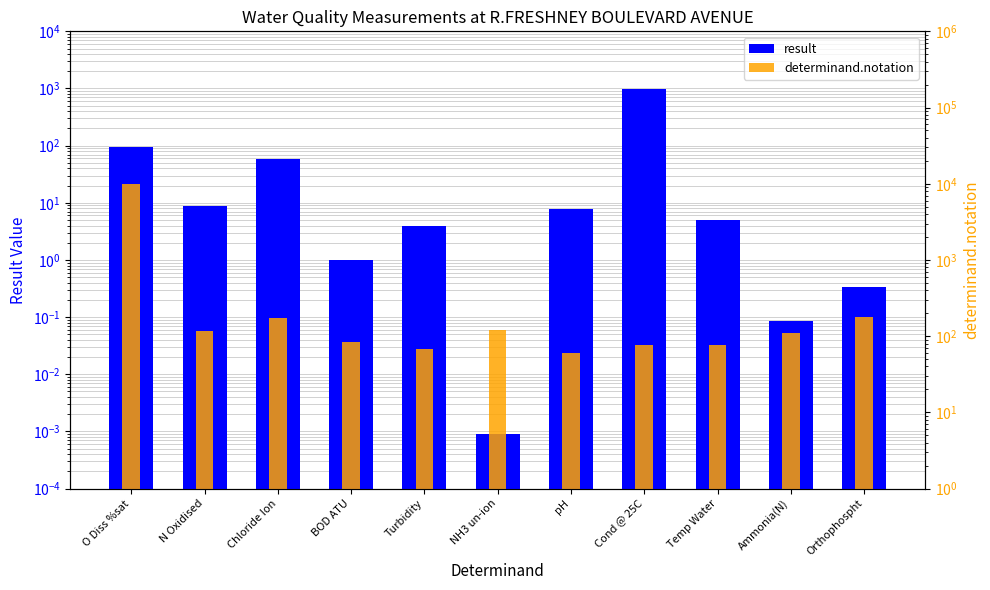

Reading left to right, transcribe all the data shown in this chart.

result: 93.9	8.9	59.4	1.0	3.9	0.0	7.9	970.0	5.1	0.1	0.3
determinand.notation: 9901.0	116.0	172.0	85.0	68.0	119.0	61.0	77.0	76.0	111.0	180.0